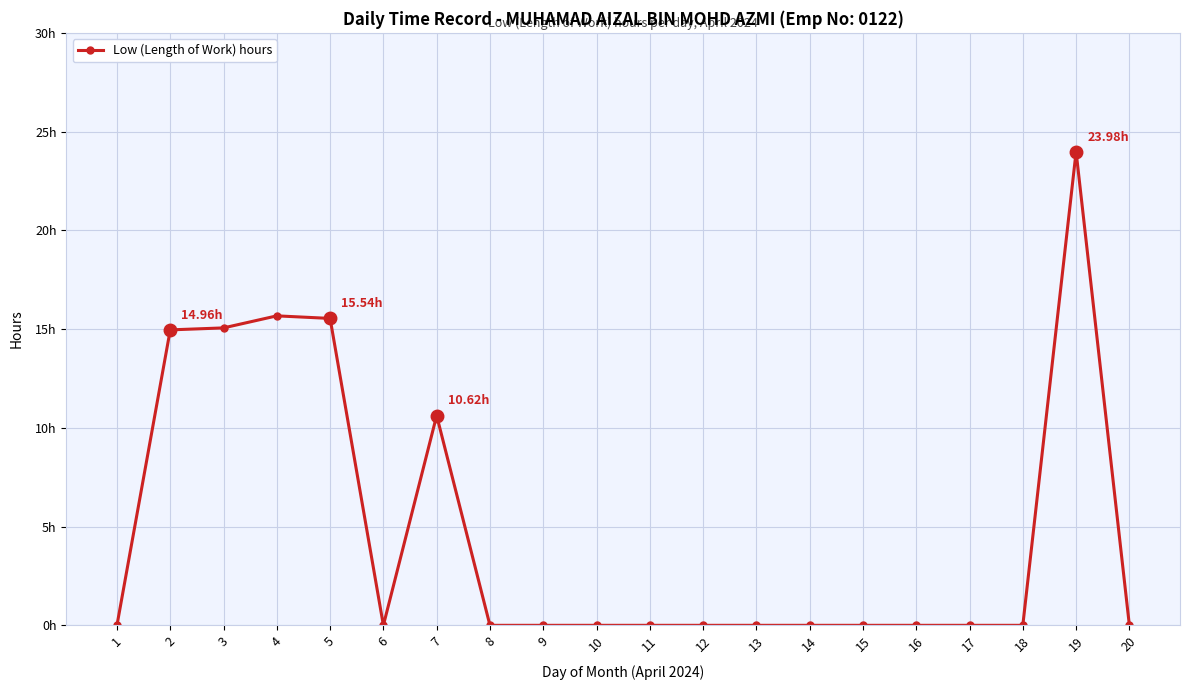

Reading left to right, list all the values displayed in this chart.

0.0	15.0	15.1	15.7	15.5	0.0	10.6	0.0	0.0	0.0	0.0	0.0	0.0	0.0	0.0	0.0	0.0	0.0	24.0	0.0